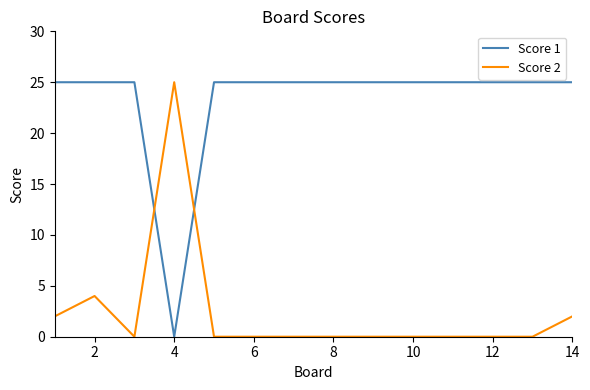

Which series has the largest total across all categories?

Score 1